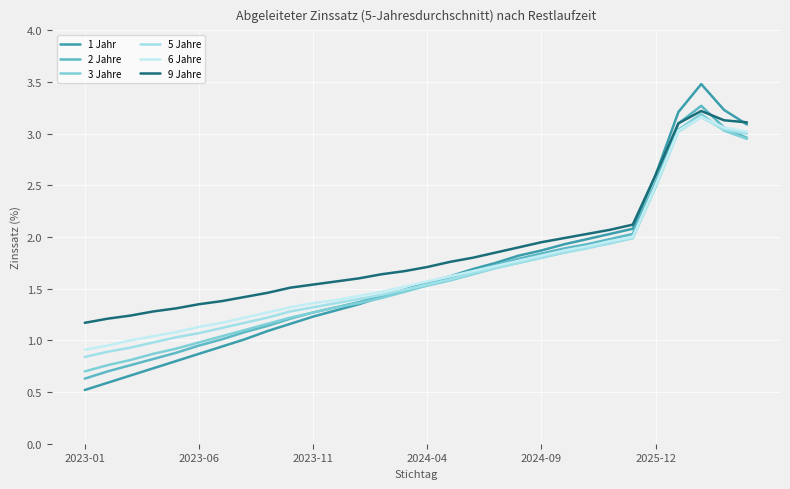

Does the chart have visible grid lines?

Yes